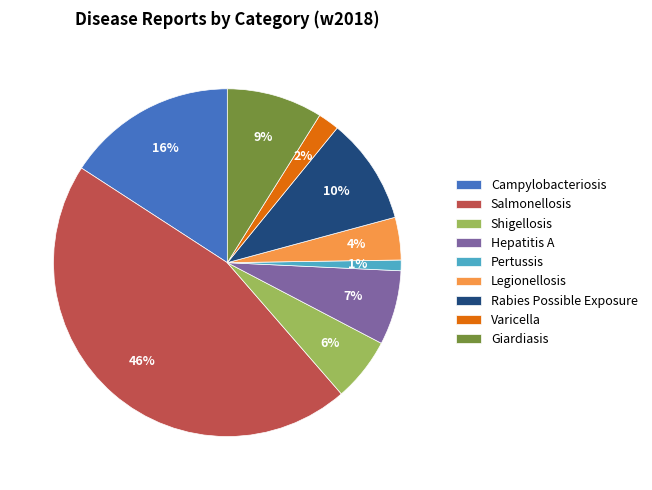

Is there any slice that represents more than half of the pie?

No